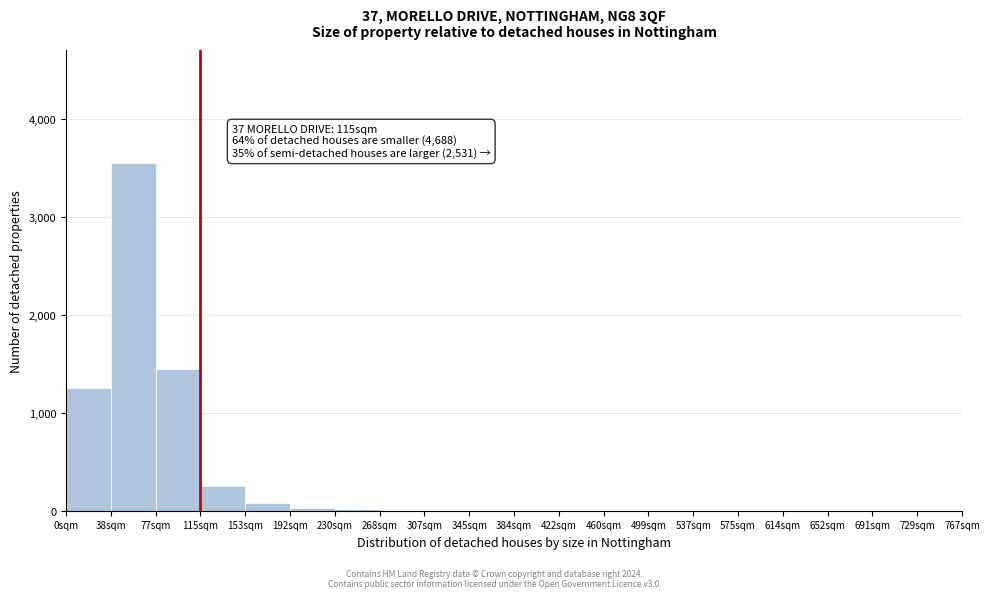

At which category does the chart reach its peak across all series?

38sqm